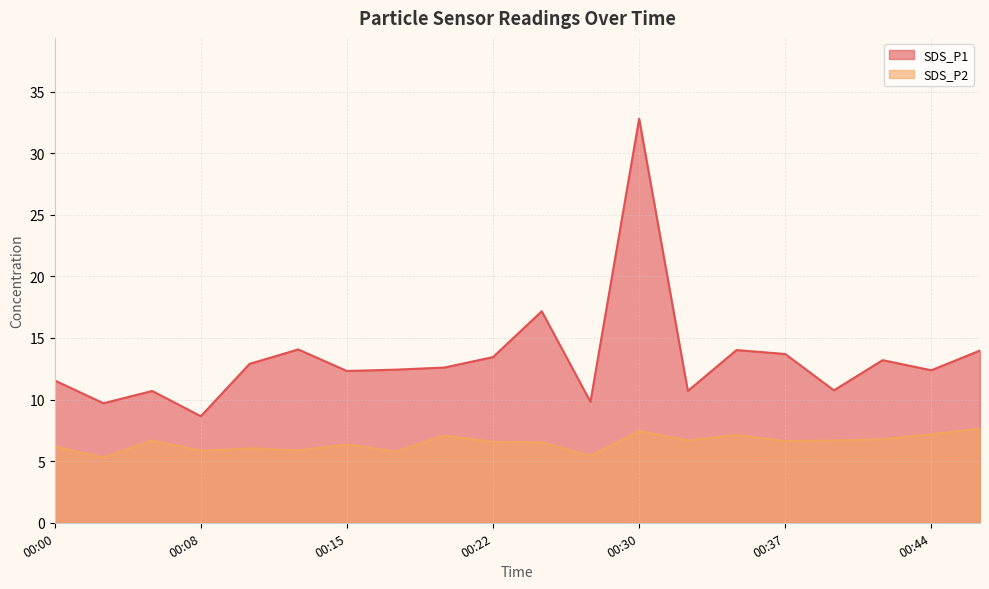

True or false: SDS_P2 has more than 2 interior local peaks.

True